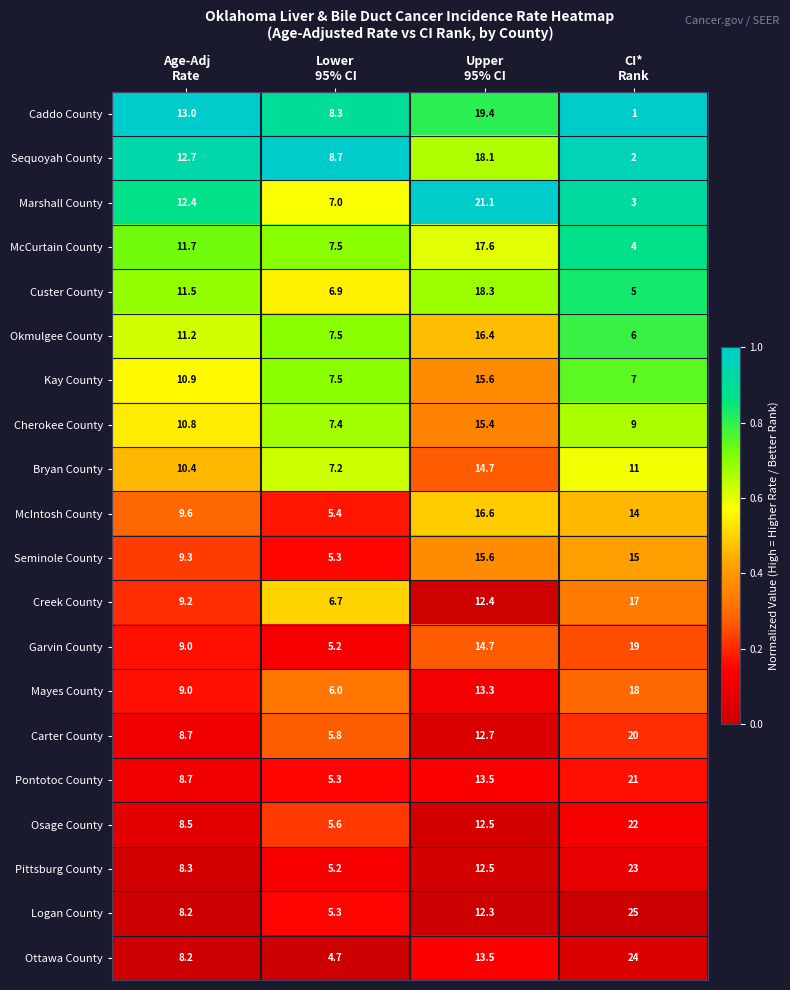

Which series changed the most between Age-Adj
Rate and Upper
95% CI?

Marshall County